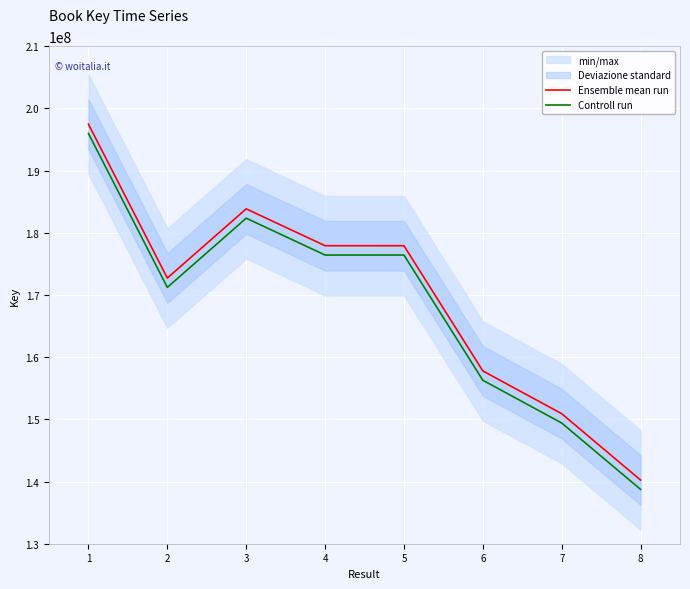

The value of Ensemble mean run at 7 is 209880704. True or false?

False